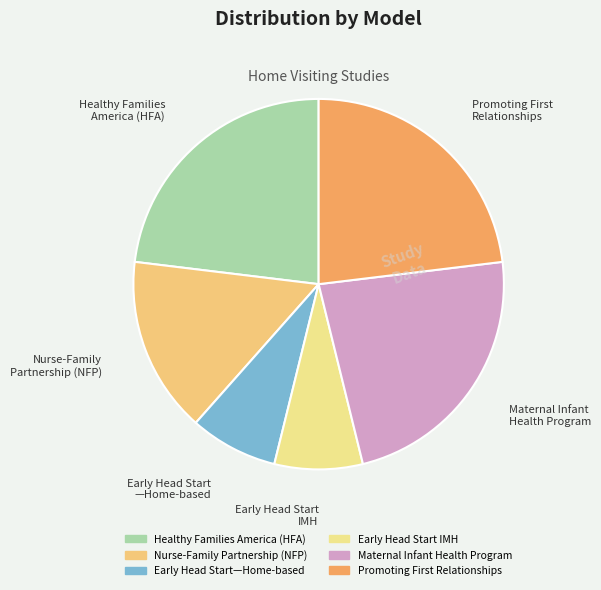

To the nearest percent, what portion does Nurse-Family Partnership (NFP) represent?

15%